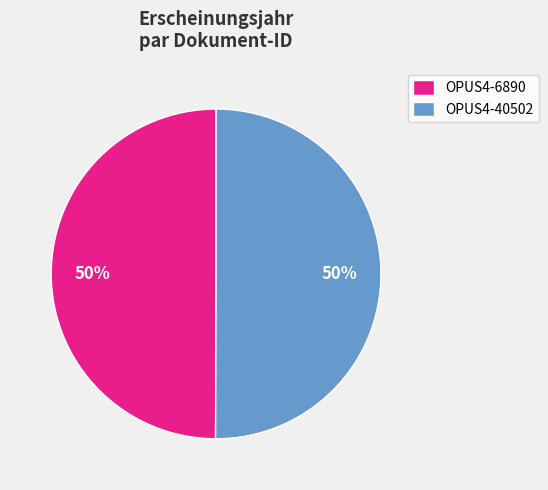

To the nearest percent, what percentage of the pie is OPUS4-40502?

50%